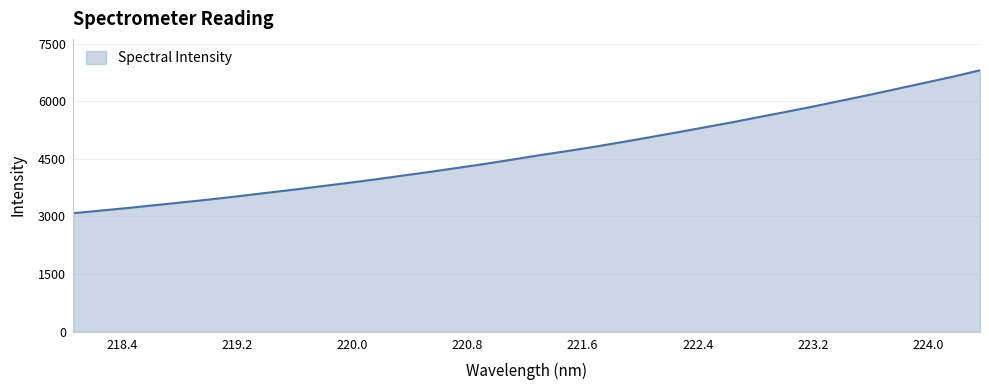

Does the chart display data point markers on the line(s)?

No